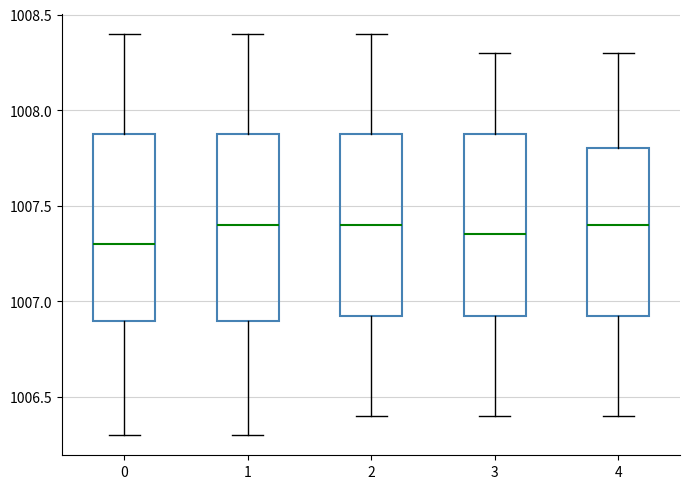

Reading left to right, transcribe this box plot: for each box, give where its median line is, the range the box spans, and where its two whiskers end, as read against the y-axis. The values are not printed on the chart, so give them approximately, as read against the axis.

0: median 1007.30, box 1006.90 to 1007.90, whiskers 1006.30 to 1008.40
1: median 1007.40, box 1006.90 to 1007.90, whiskers 1006.30 to 1008.40
2: median 1007.40, box 1006.95 to 1007.90, whiskers 1006.40 to 1008.40
3: median 1007.35, box 1006.95 to 1007.90, whiskers 1006.40 to 1008.30
4: median 1007.40, box 1006.95 to 1007.80, whiskers 1006.40 to 1008.30